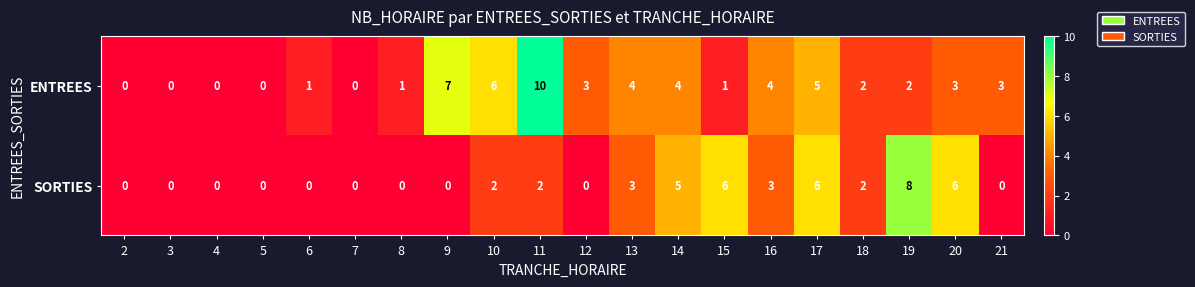

At how many categories does at least one series exceed 5?

7